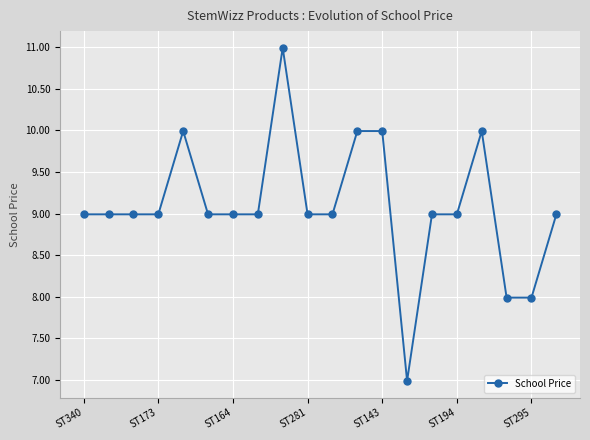

What is the value of the 1st point from the left?

9.0